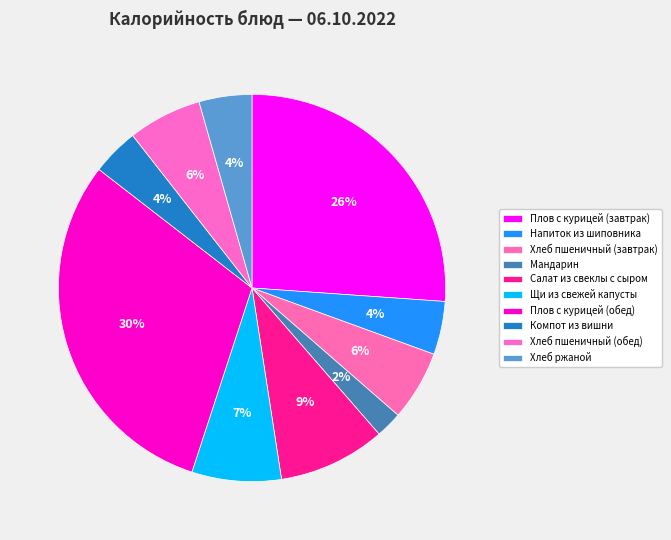

What is the ratio of the value at Щи из свежей капусты to the value at Напиток из шиповника?

1.7